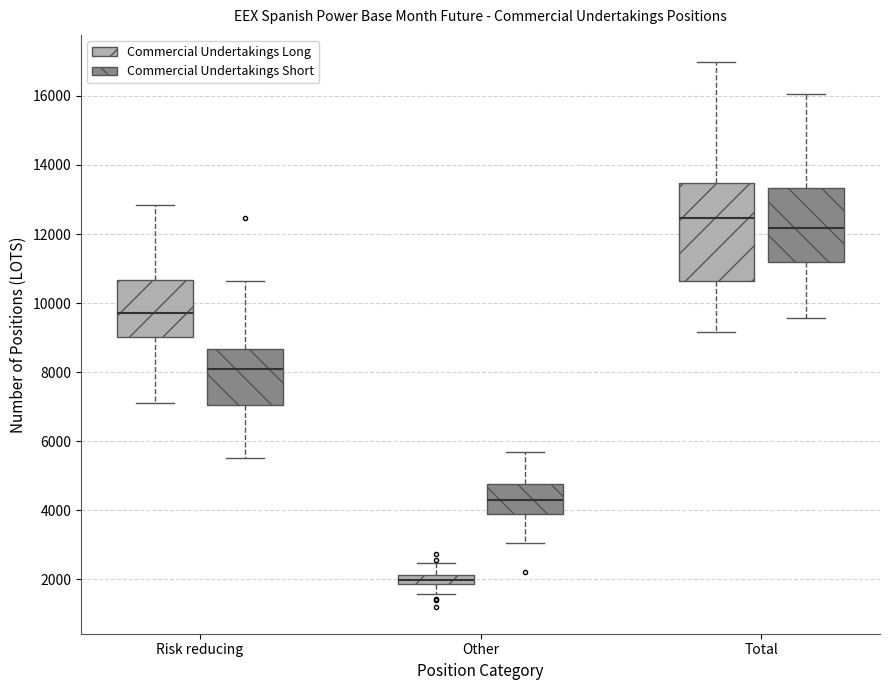

Which box is the tallest, from its lower edge to its upper edge?

Total (Commercial Undertakings Long)